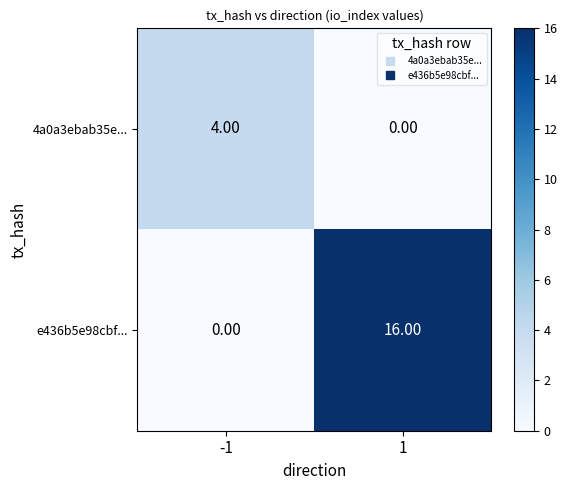

Which series has the largest total across all categories?

e436b5e98cbf...